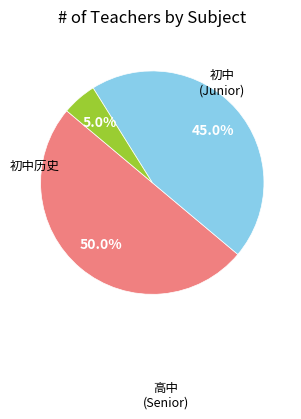

How many segments does this pie chart have?

3